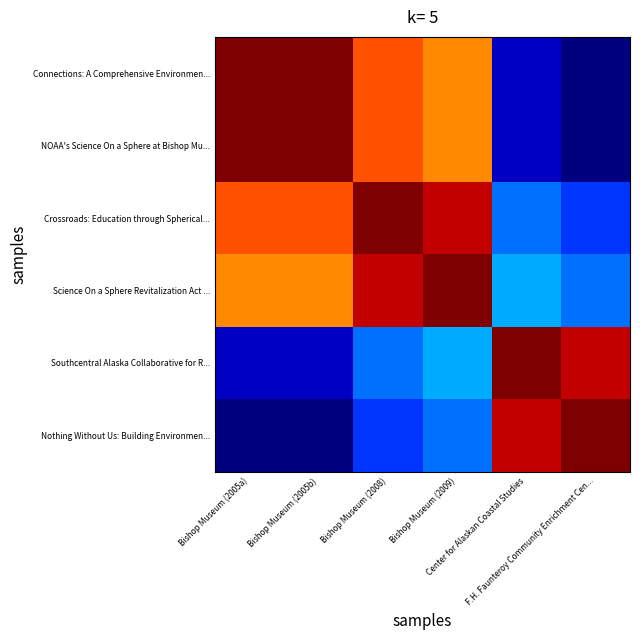

Reading left to right, what are all the values shown in this chart?

Connections: A Comprehensive Environmen...: Bishop Museum (2005a)=1.0	Bishop Museum (2005b)=1.0	Bishop Museum (2008)=0.8	Bishop Museum (2009)=0.8	Center for Alaskan Coastal Studies=0.1	F.H. Faunteroy Community Enrichment Cen...=0.0
NOAA's Science On a Sphere at Bishop Mu...: Bishop Museum (2005a)=1.0	Bishop Museum (2005b)=1.0	Bishop Museum (2008)=0.8	Bishop Museum (2009)=0.8	Center for Alaskan Coastal Studies=0.1	F.H. Faunteroy Community Enrichment Cen...=0.0
Crossroads: Education through Spherical...: Bishop Museum (2005a)=0.8	Bishop Museum (2005b)=0.8	Bishop Museum (2008)=1.0	Bishop Museum (2009)=0.9	Center for Alaskan Coastal Studies=0.2	F.H. Faunteroy Community Enrichment Cen...=0.2
Science On a Sphere Revitalization Act ...: Bishop Museum (2005a)=0.8	Bishop Museum (2005b)=0.8	Bishop Museum (2008)=0.9	Bishop Museum (2009)=1.0	Center for Alaskan Coastal Studies=0.3	F.H. Faunteroy Community Enrichment Cen...=0.2
Southcentral Alaska Collaborative for R...: Bishop Museum (2005a)=0.1	Bishop Museum (2005b)=0.1	Bishop Museum (2008)=0.2	Bishop Museum (2009)=0.3	Center for Alaskan Coastal Studies=1.0	F.H. Faunteroy Community Enrichment Cen...=0.9
Nothing Without Us: Building Environmen...: Bishop Museum (2005a)=0.0	Bishop Museum (2005b)=0.0	Bishop Museum (2008)=0.2	Bishop Museum (2009)=0.2	Center for Alaskan Coastal Studies=0.9	F.H. Faunteroy Community Enrichment Cen...=1.0